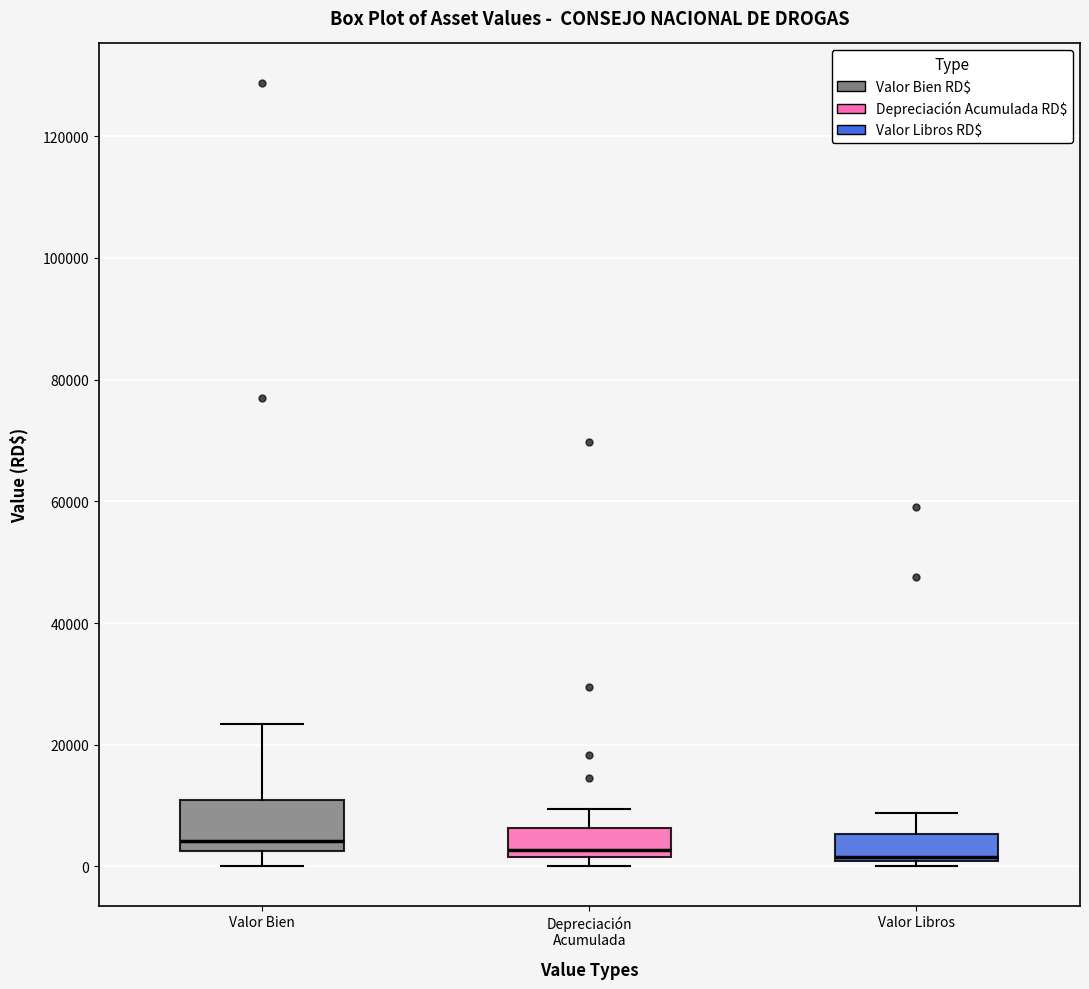

Reading left to right, transcribe this box plot: for each box, give where its median line is, the range the box spans, and where its two whiskers end, as read against the y-axis. The values are not printed on the chart, so give them approximately, as read against the axis.

Valor Bien: median 4000, box 2000 to 10000, whiskers 0 to 24000
Depreciación Acumulada: median 2000 (just above the box's lower edge), box 2000 to 6000, whiskers 0 to 10000
Valor Libros: median 2000, box 0 to 6000, whiskers 0 (just below the box's lower edge) to 8000